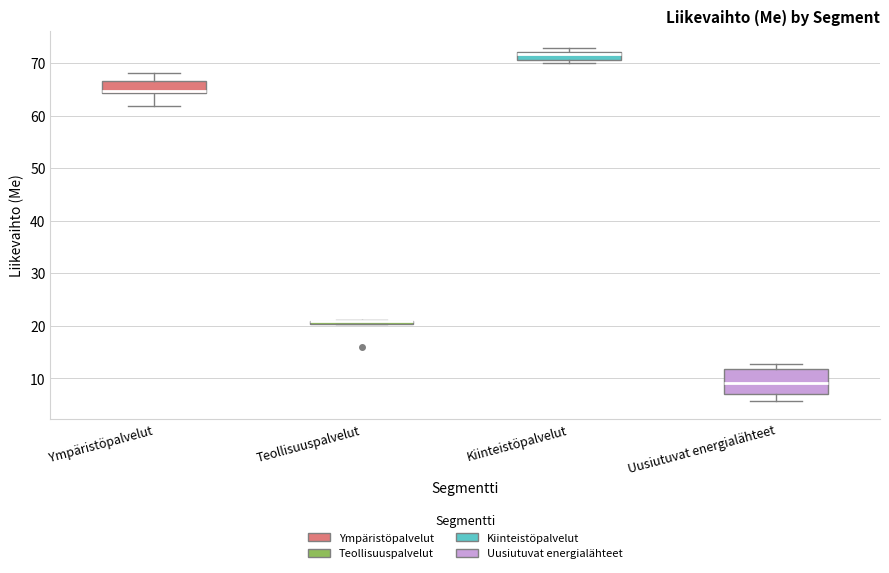

Where is the lower edge of the box for Kiinteistöpalvelut on the y-axis? The values are not printed on the chart, so give them approximately, as read against the axis.

71